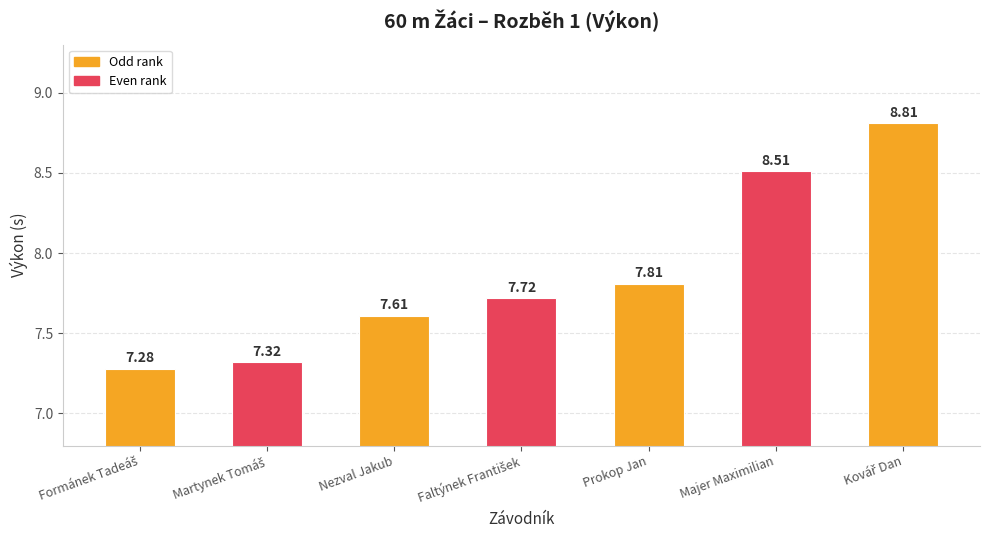

What is the difference between the maximum and second lowest values?

1.5